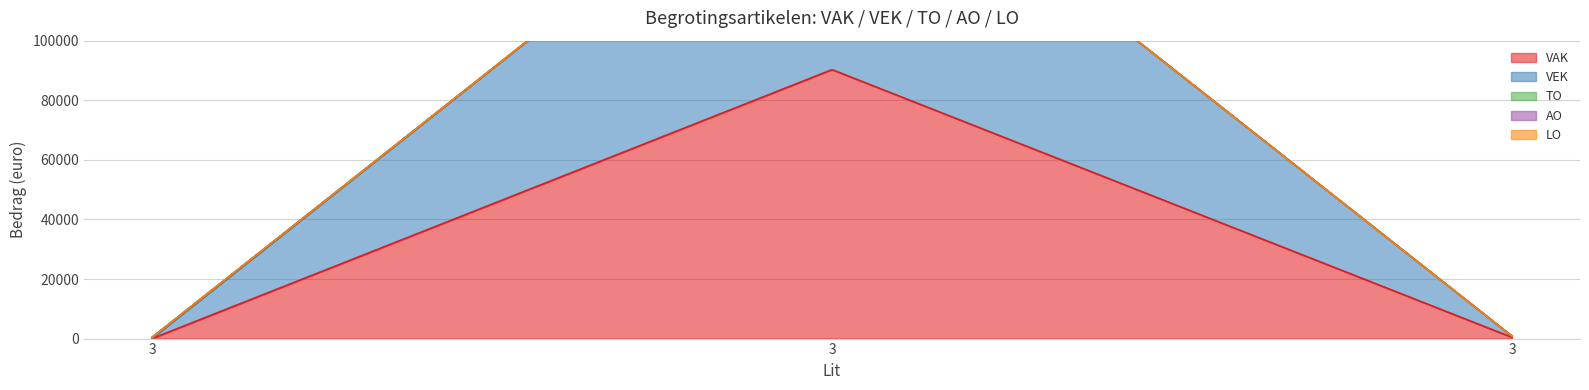

How many values in the VAK series are below 400?

1